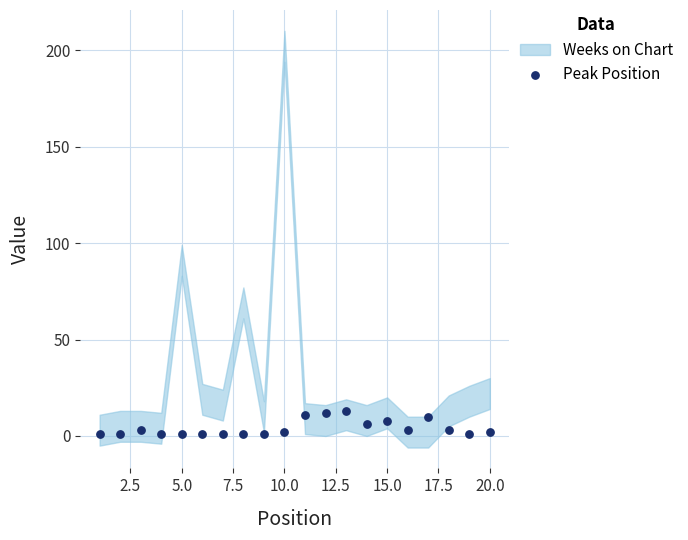

What is the range of Y values (max minus min)?

12